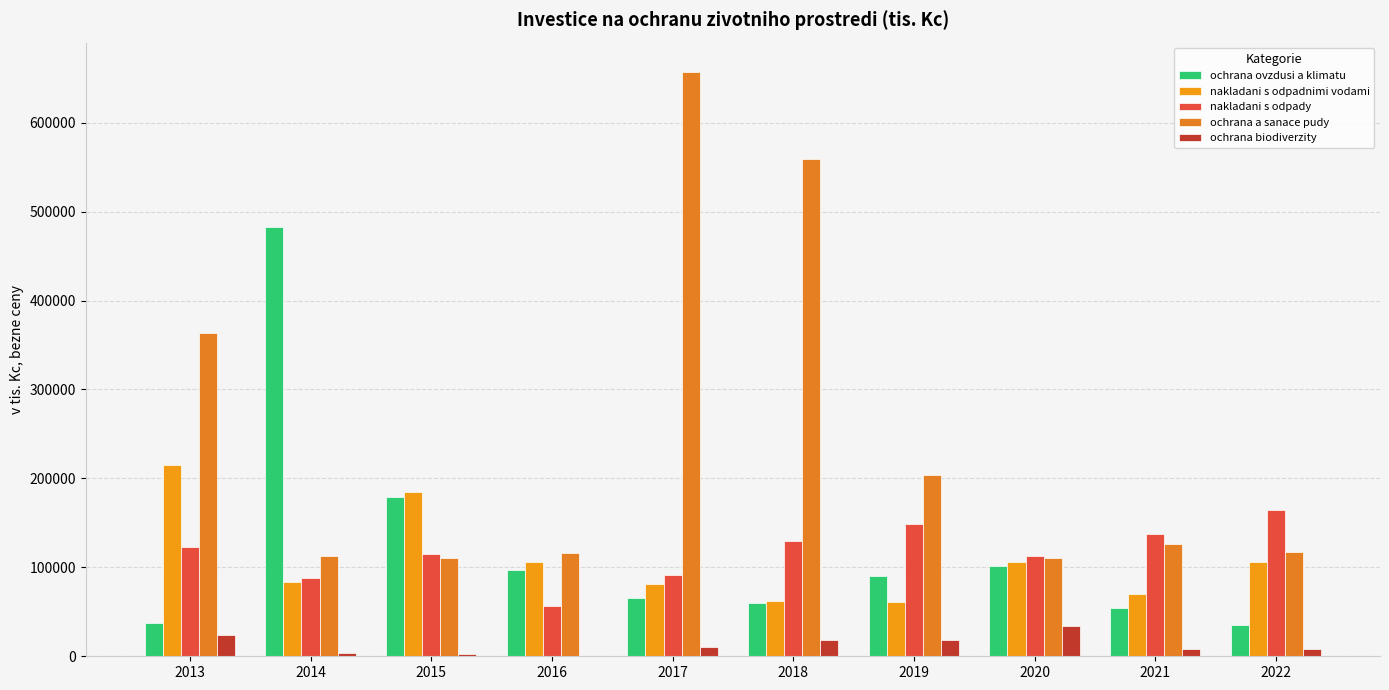

What is the maximum value shown in the chart?

657203